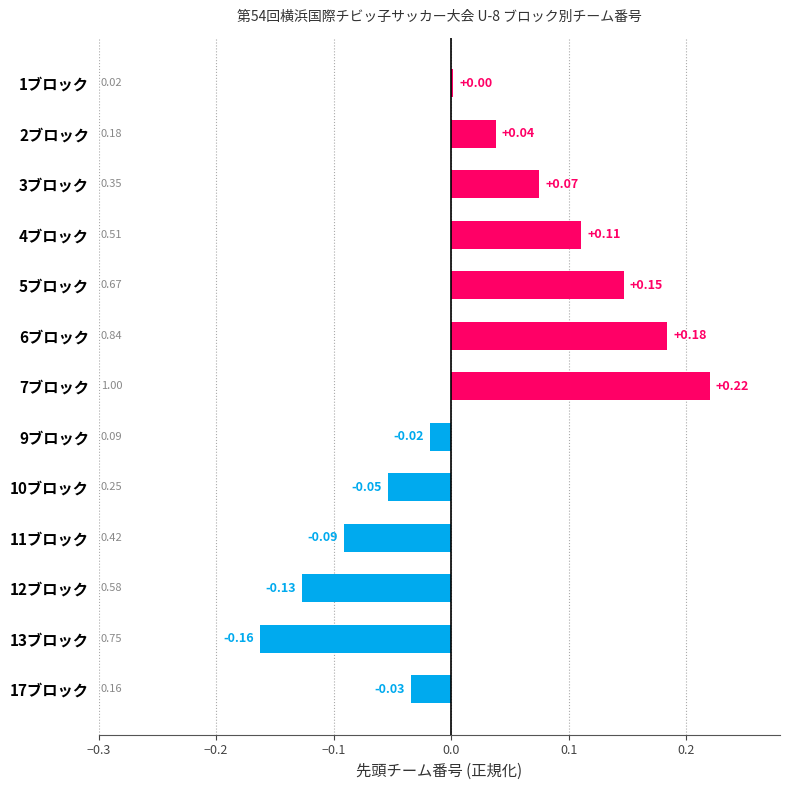

How many values are below zero?

6